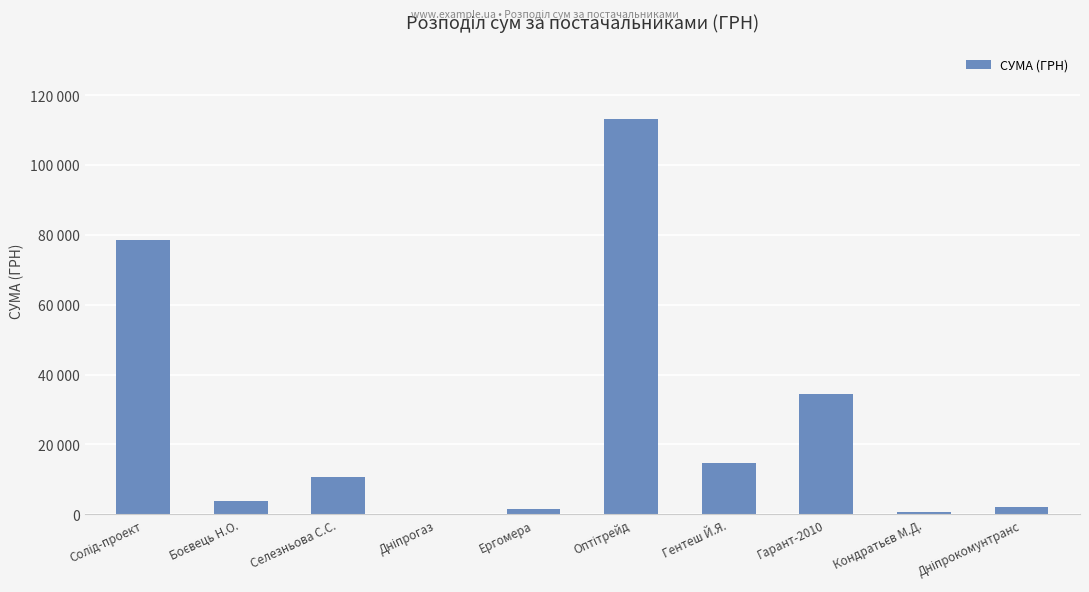

What is the smallest value displayed?

85.0